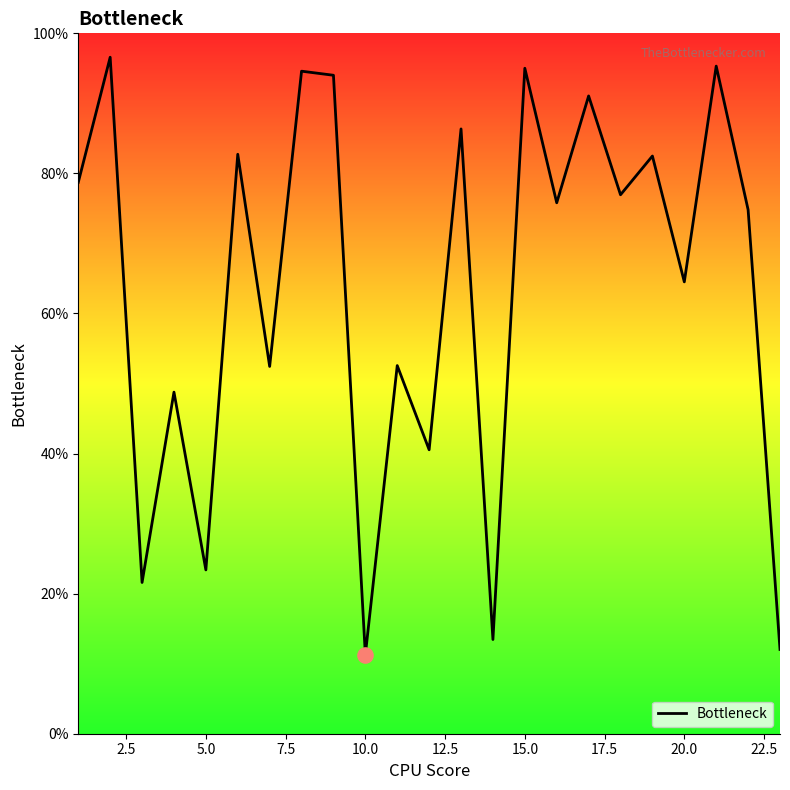

Is this an area chart (filled region under the line)?

Yes